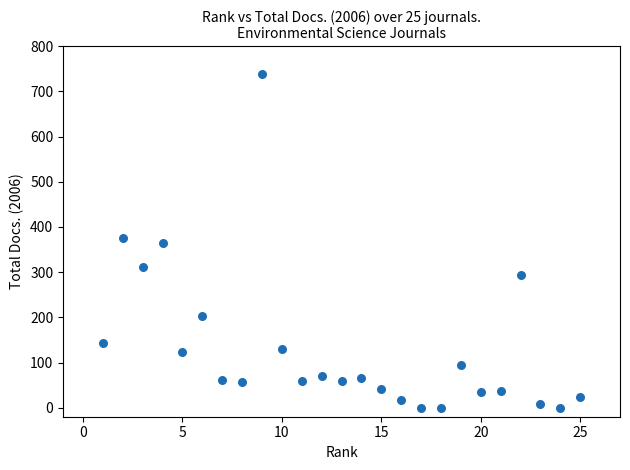

What is the range of X values (max minus min)?

24